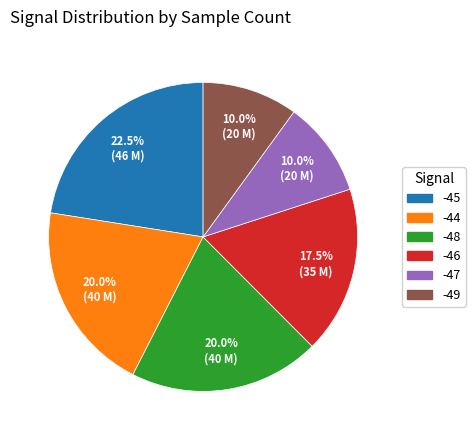

Is there a majority slice in this chart?

No